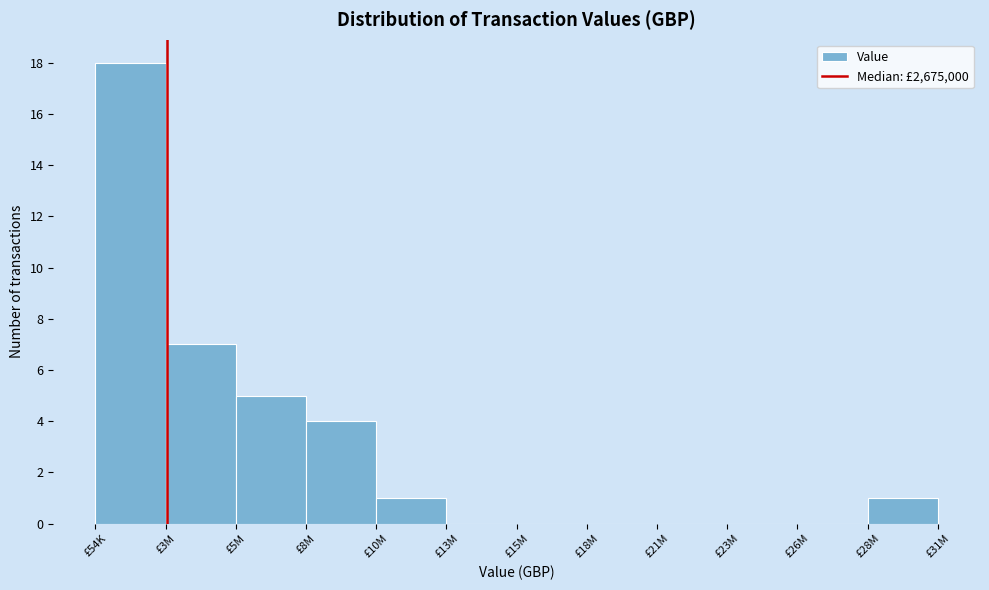

Reading right to left, extract all data points from this chart.

£28M=1	£26M=0	£23M=0	£21M=0	£18M=0	£15M=0	£13M=0	£10M=1	£8M=4	£5M=5	£3M=7	£54K=18